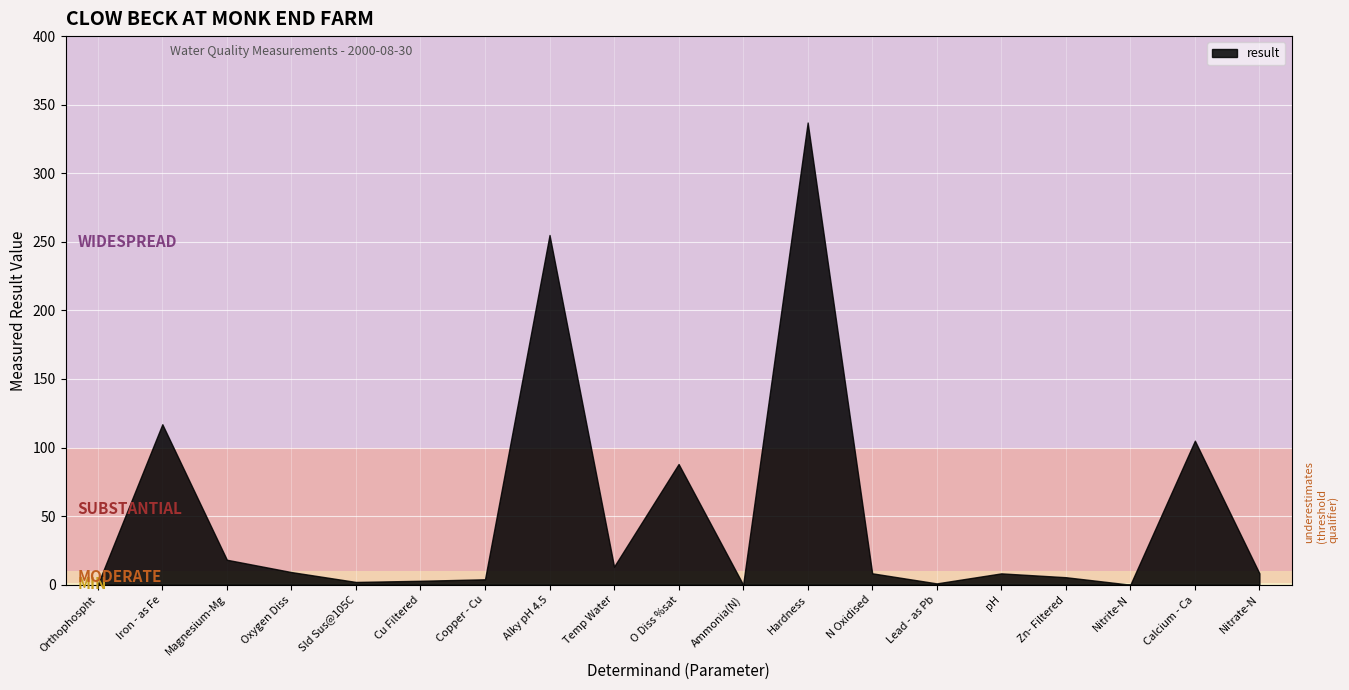

At which label is the value closest to 168?

Iron - as Fe